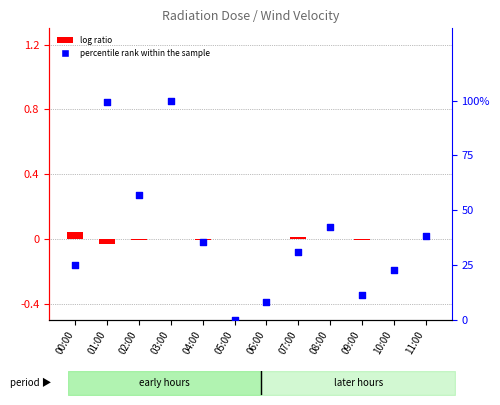

Which series has the largest total across all categories?

percentile rank within the sample